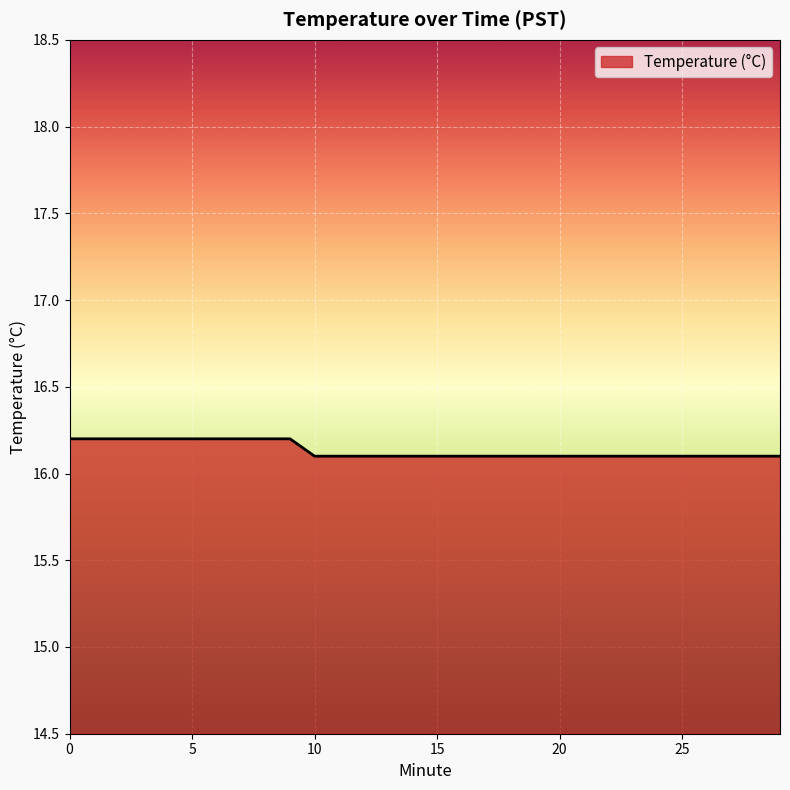

What is the difference between the maximum and minimum values?

0.1